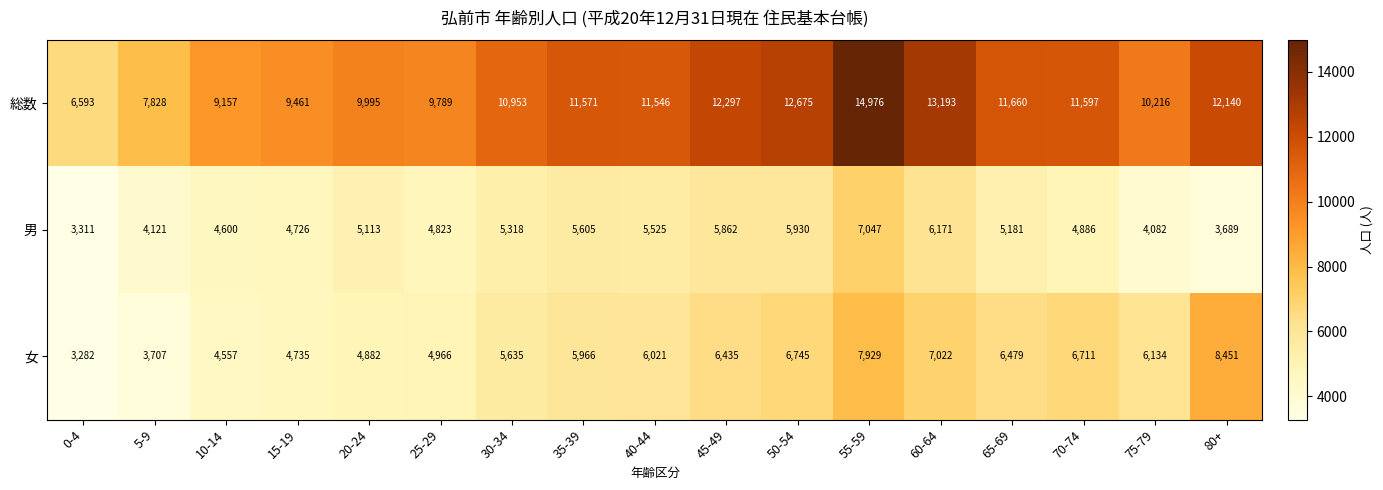

At how many categories does at least one series exceed 6858?

16